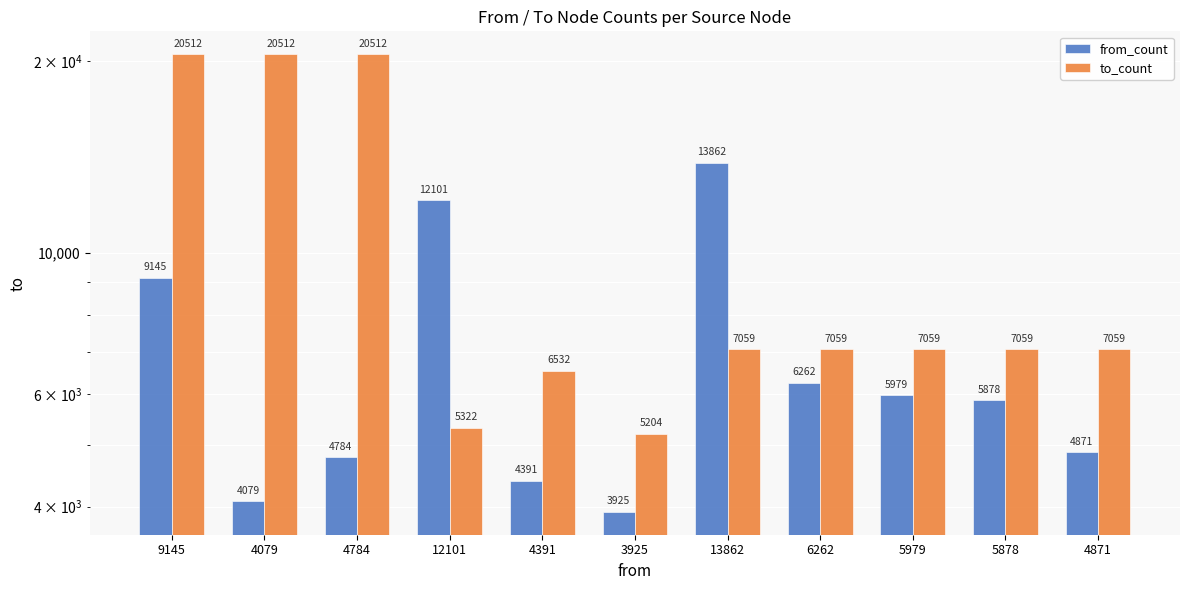

Reading left to right, transcribe all the data shown in this chart.

from_count: 9145	4079	4784	12101	4391	3925	13862	6262	5979	5878	4871
to_count: 20512	20512	20512	5322	6532	5204	7059	7059	7059	7059	7059